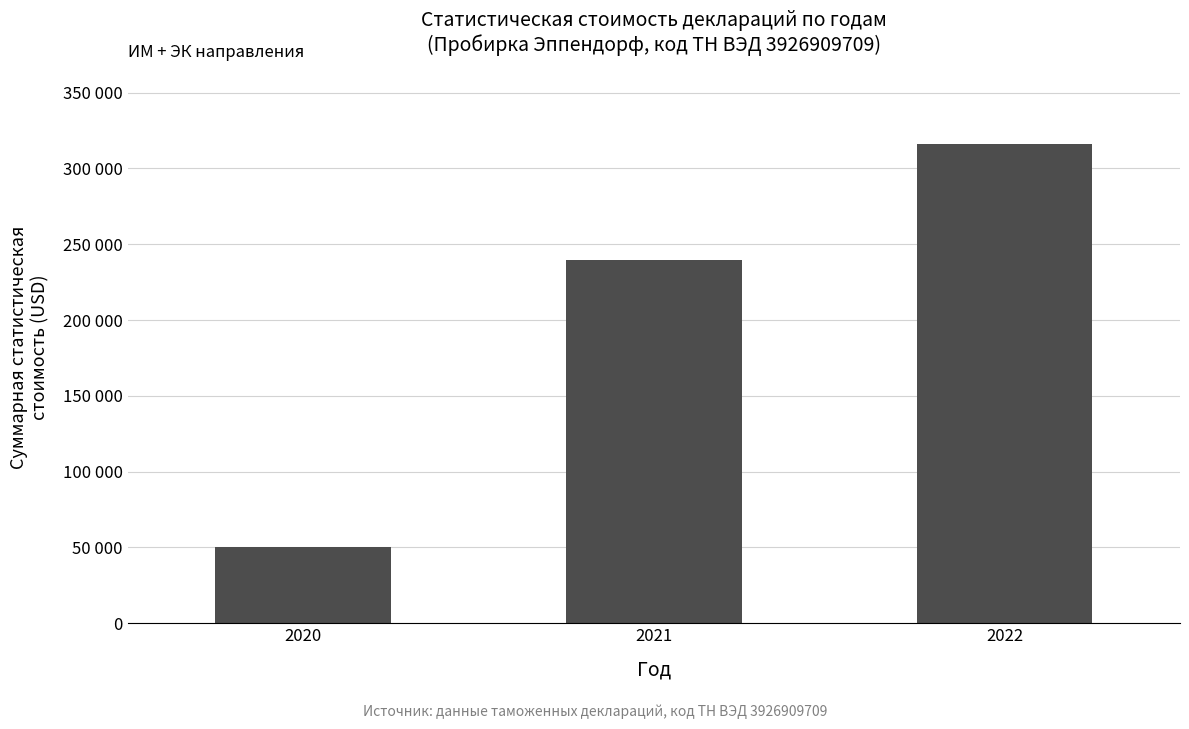

Are the bars horizontal?

No